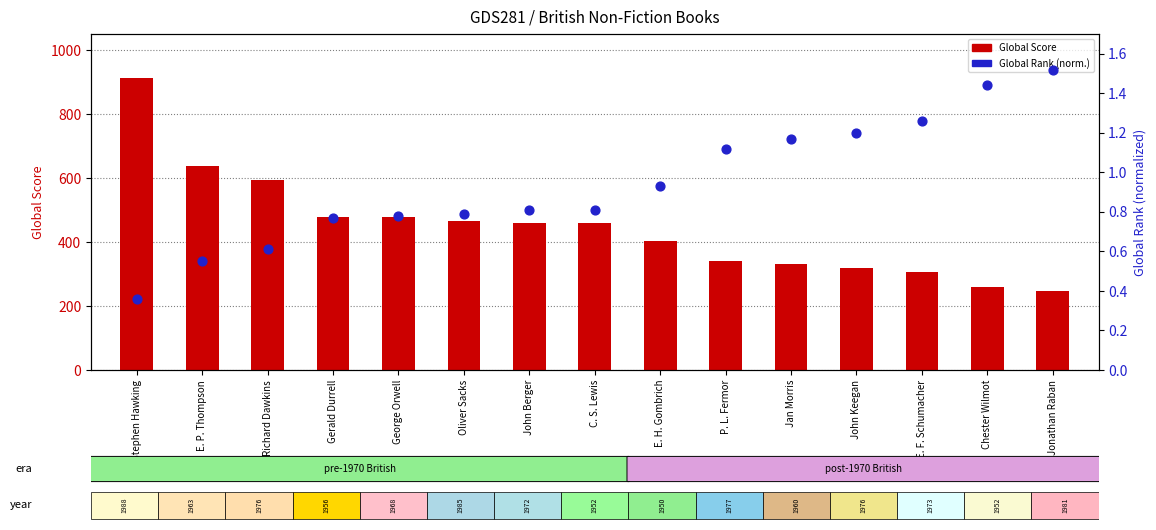

Which series has the largest Y range (max minus min)?

Global Score